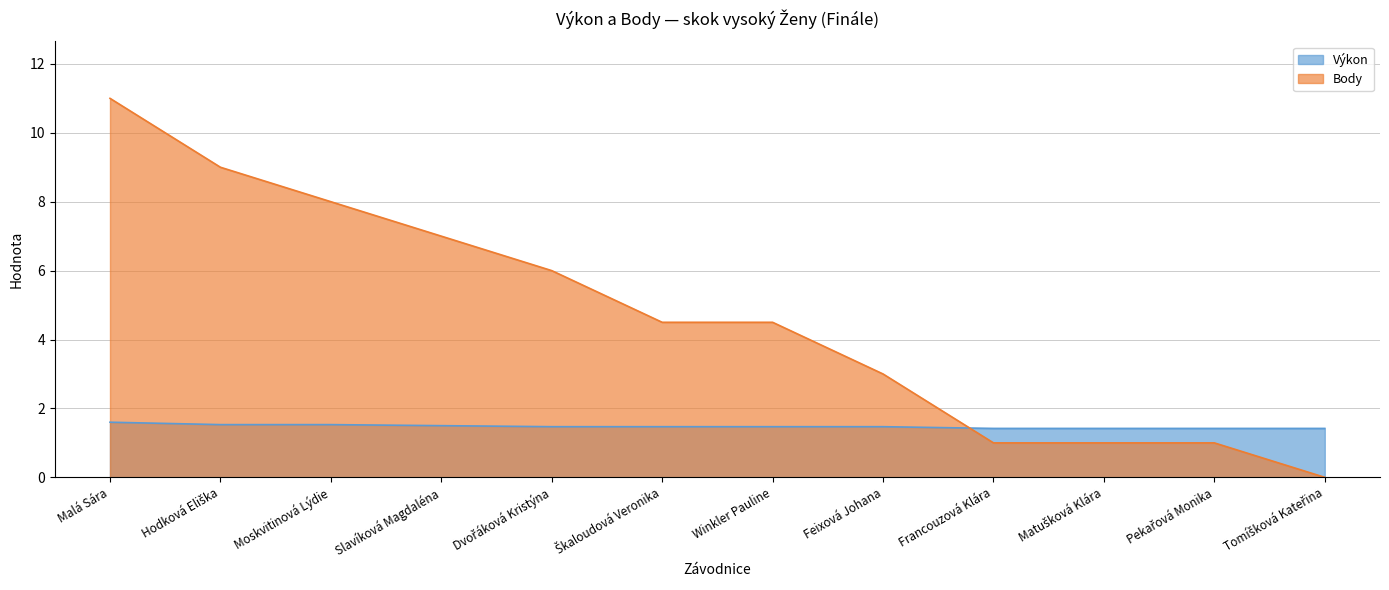

Between which two adjacent categories do Výkon and Body first intersect?

Feixová Johana and Francouzová Klára